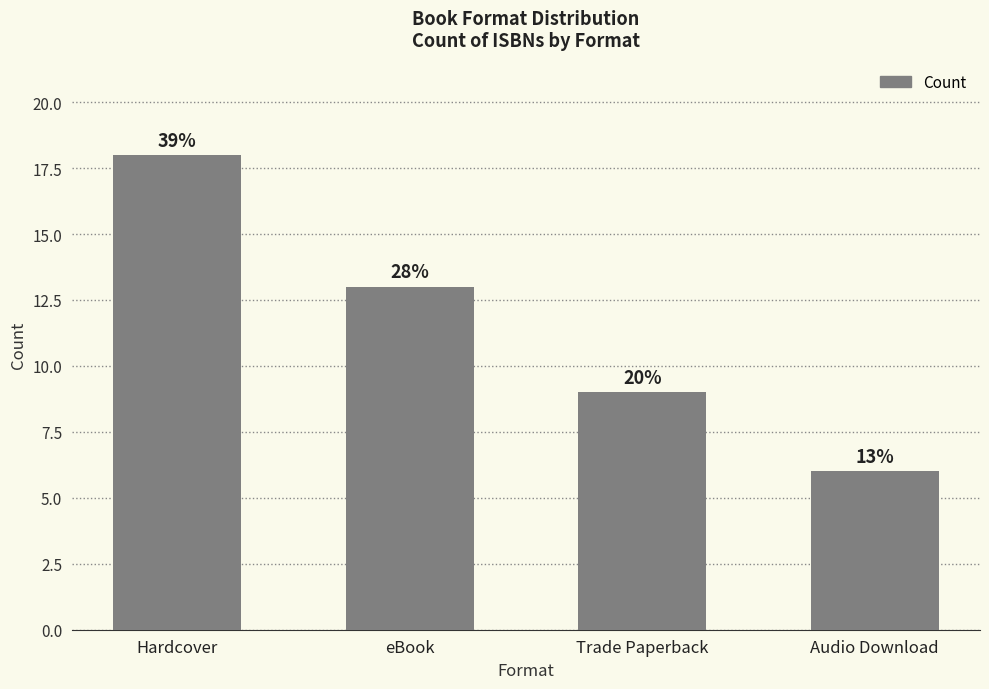

Are the bars horizontal?

No